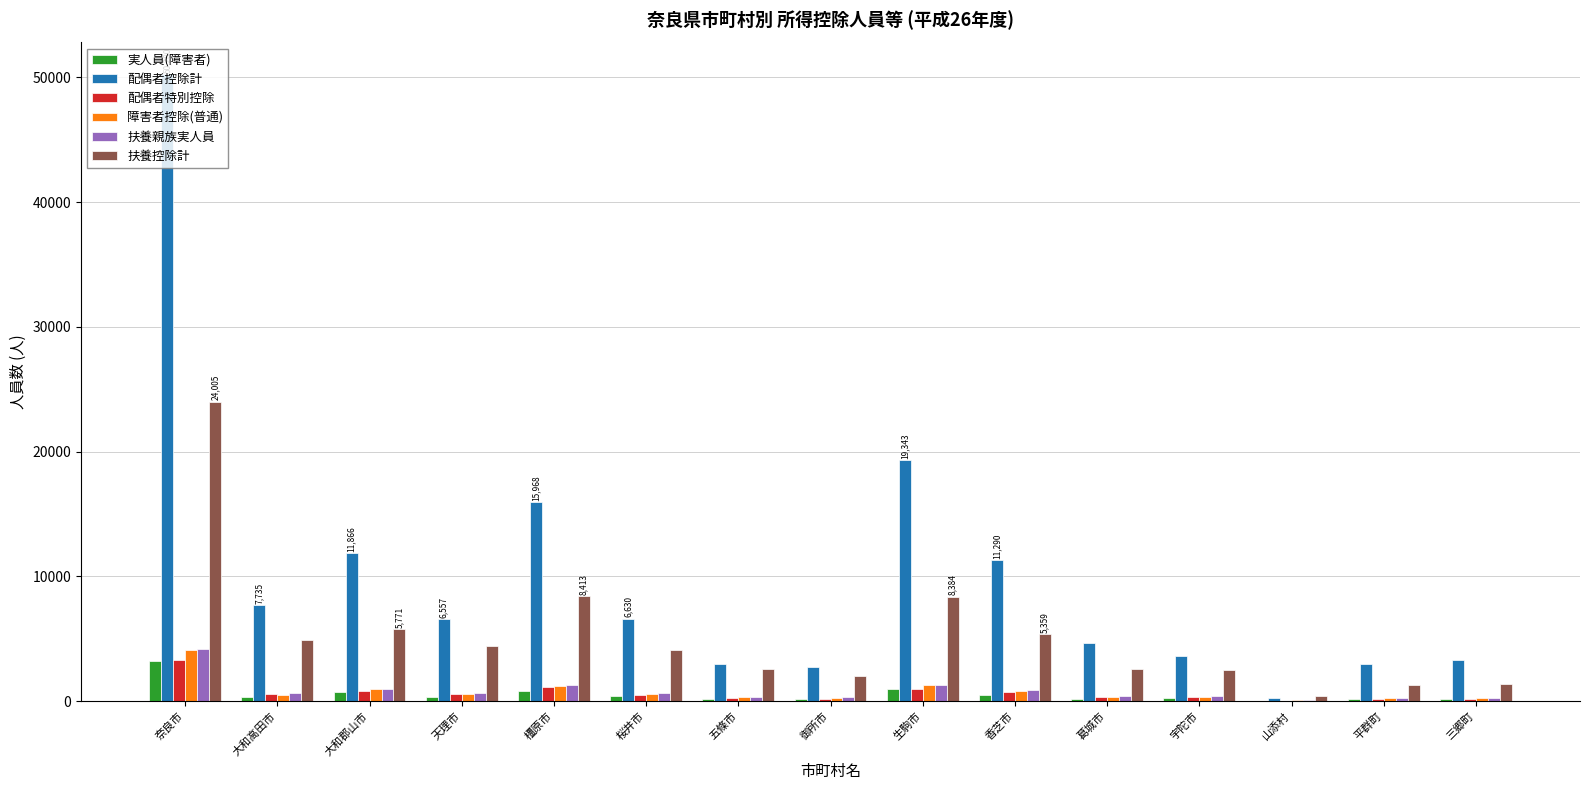

The value of 扶養控除計 at 大和高田市 is 7815. True or false?

False